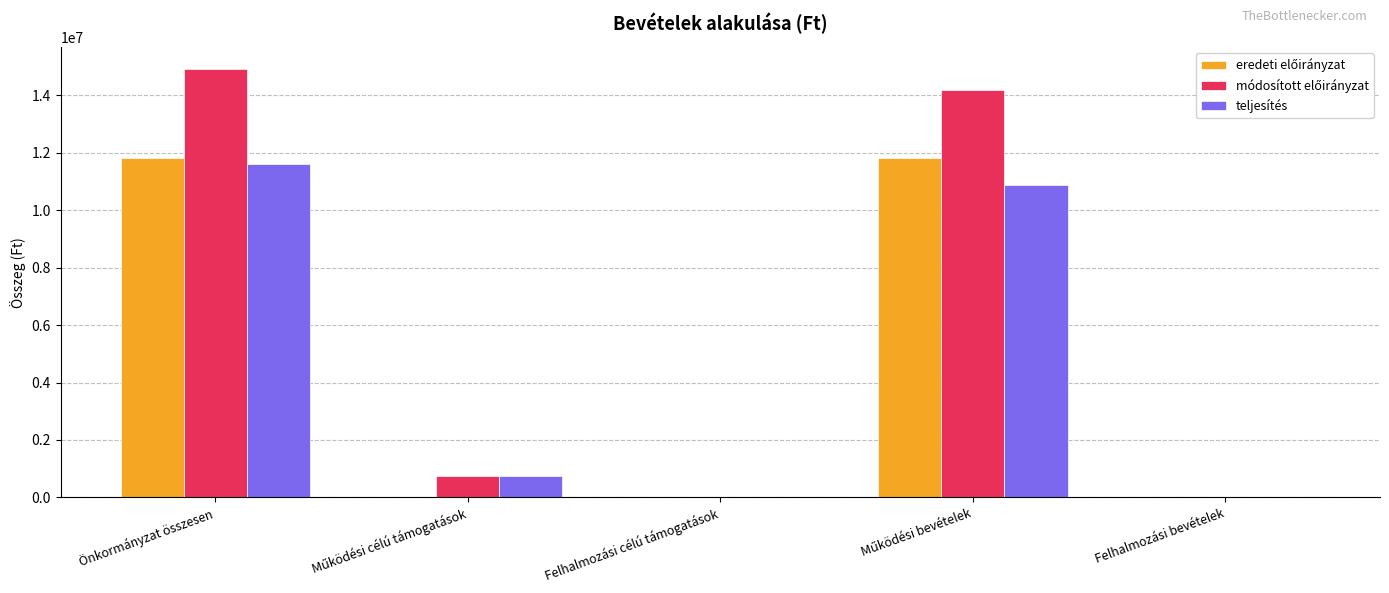

What is the highest value of the teljesítés series?

11607831